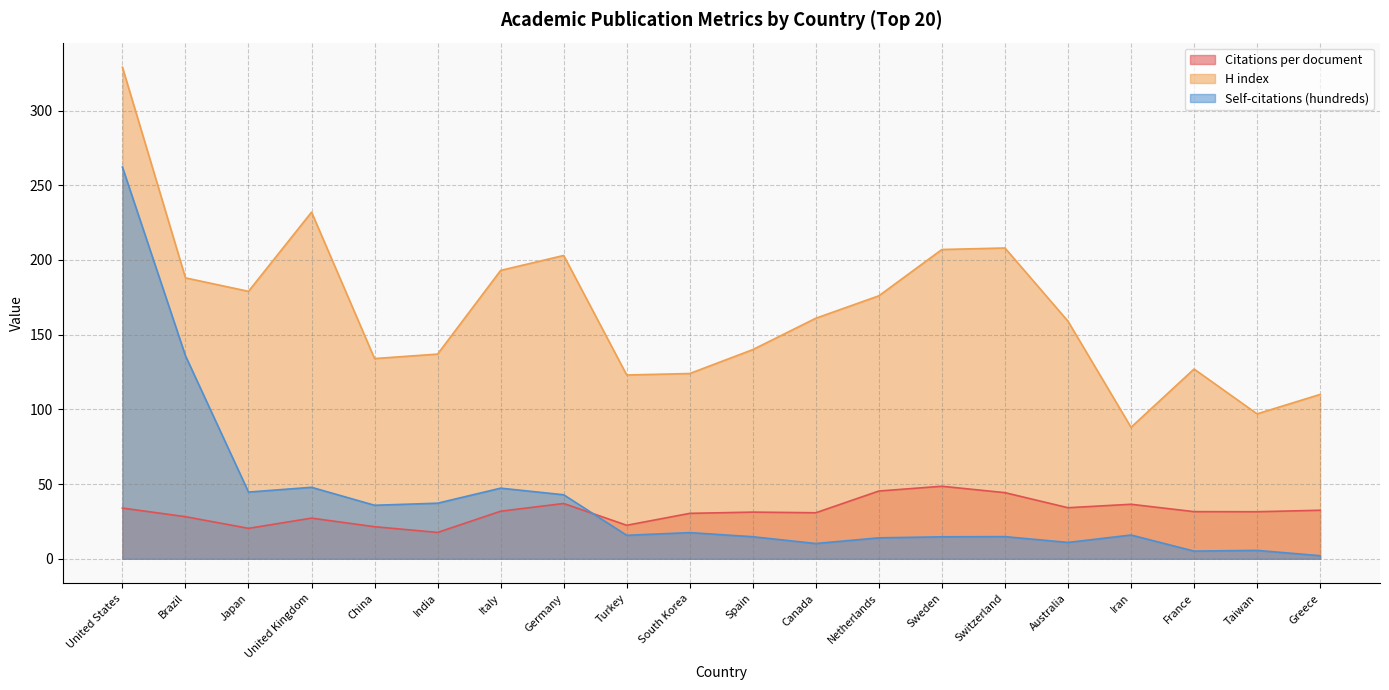

What is the value of the Citations per document point at the 7th from the left?

31.8